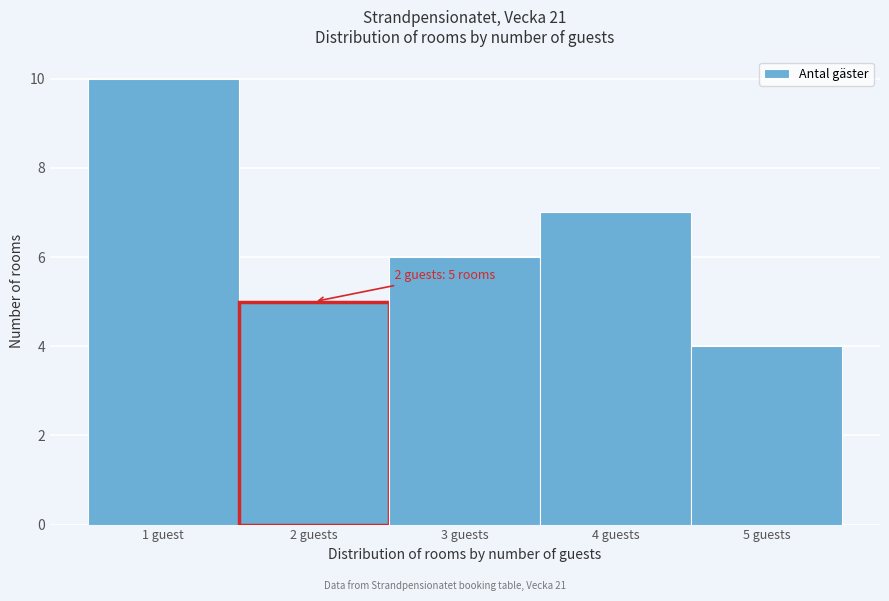

Reading left to right, extract all data points from this chart.

1 guest=10	2 guests=5	3 guests=6	4 guests=7	5 guests=4